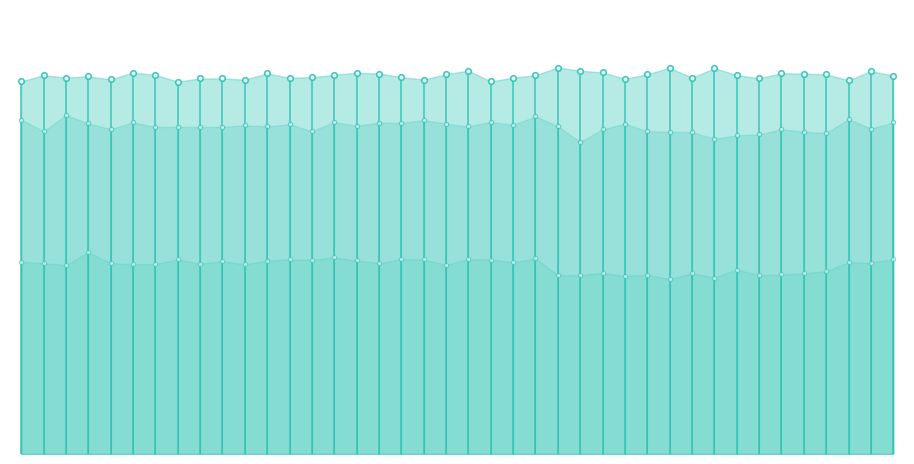

How many interior local valleys does the col_259 series have?

11